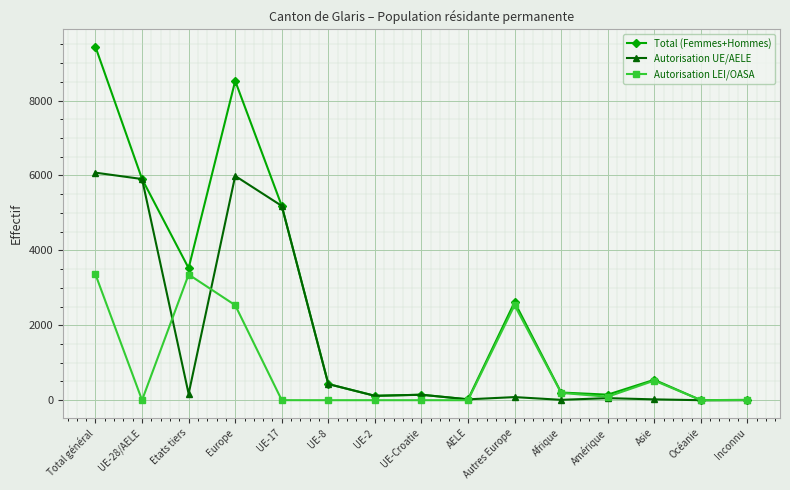

Where is Total (Femmes+Hommes) nearest to the value 4717?

UE-17